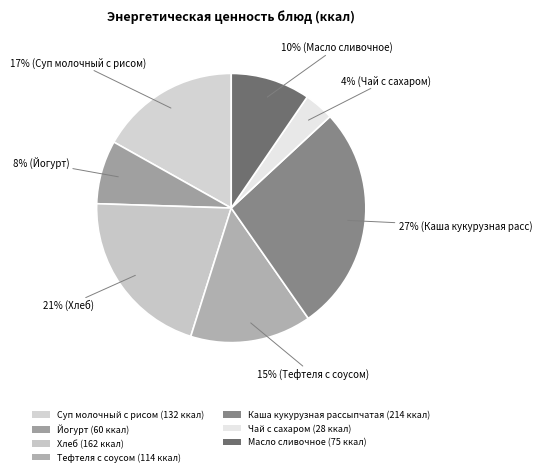

To the nearest percent, what is the average slice percentage?

14%